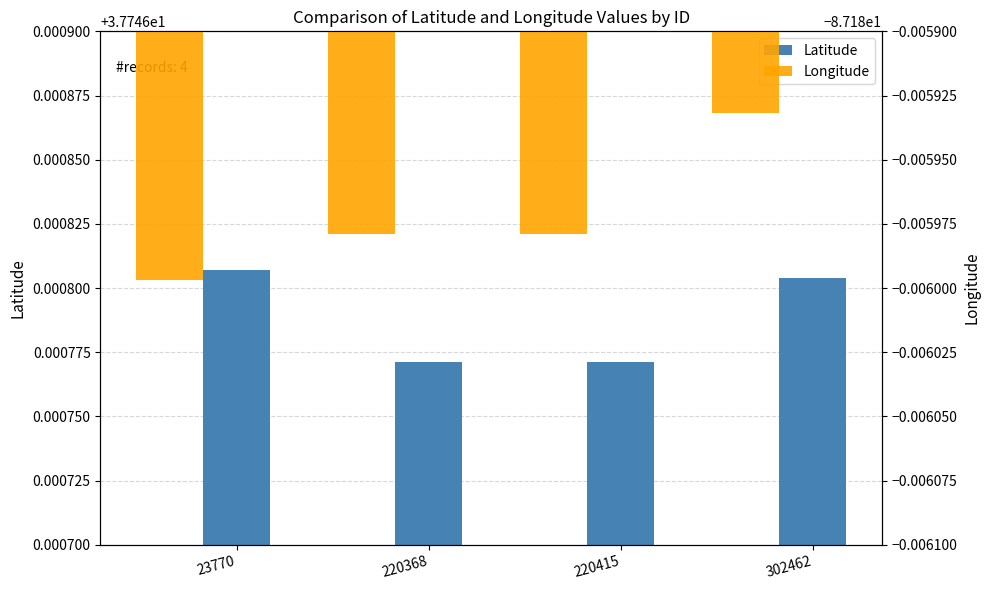

What are all the series names shown in the legend?

Latitude, Longitude